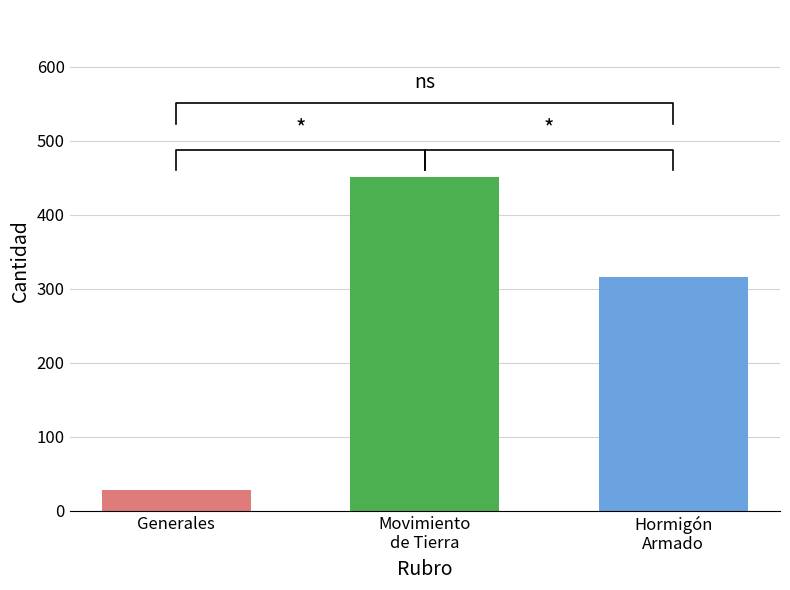

What is the minimum value shown in the chart?

28.0